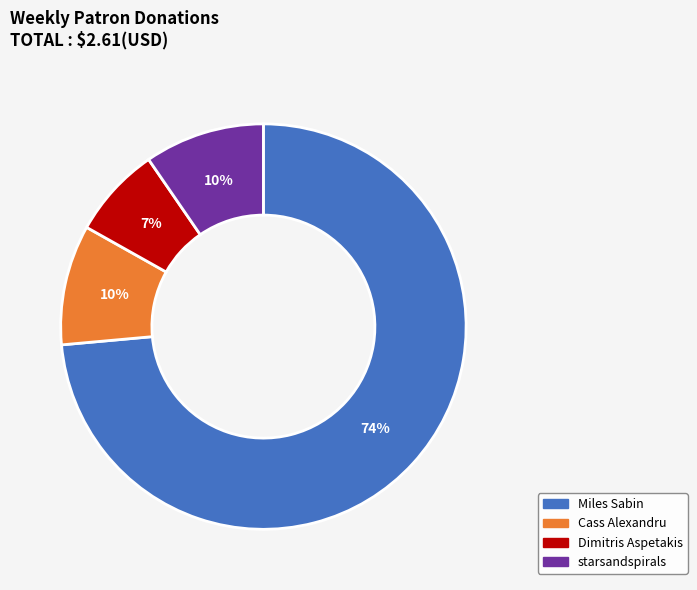

Which slice represents more than half of the pie?

Miles Sabin